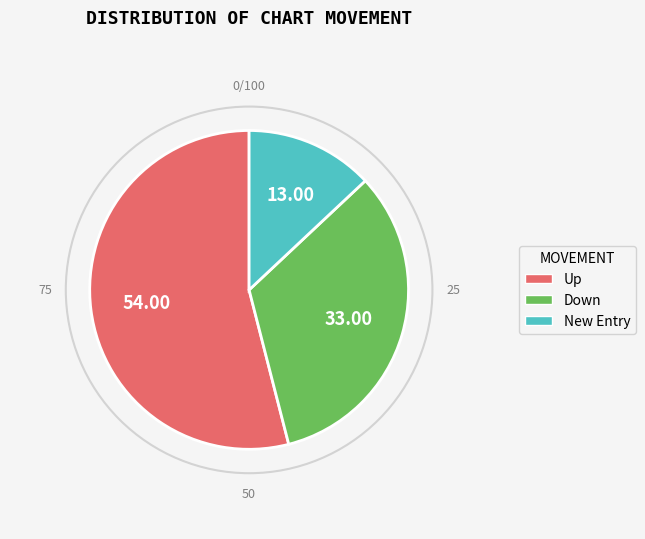

Is there any slice that represents more than half of the pie?

Yes